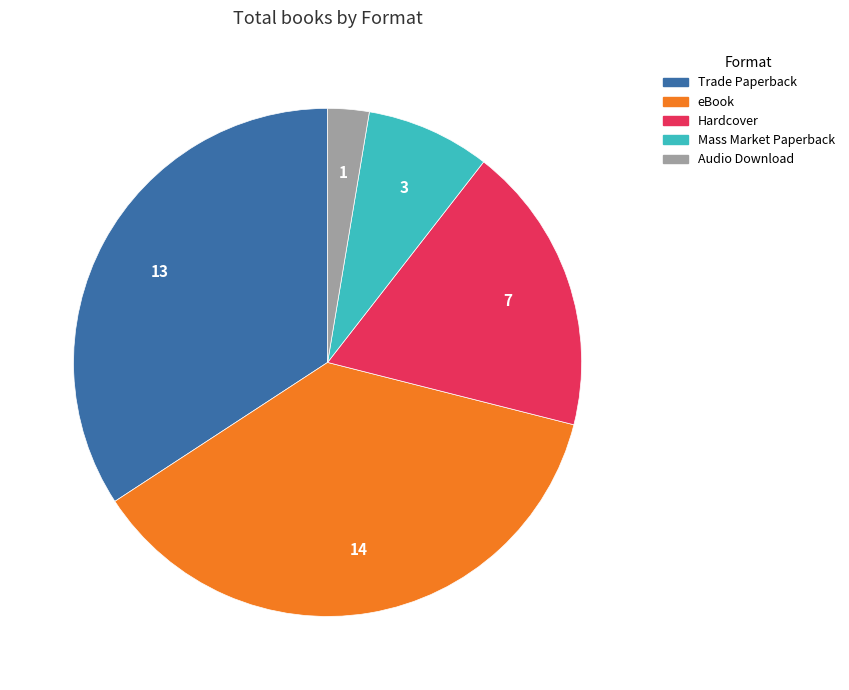

Is there a majority slice in this chart?

No